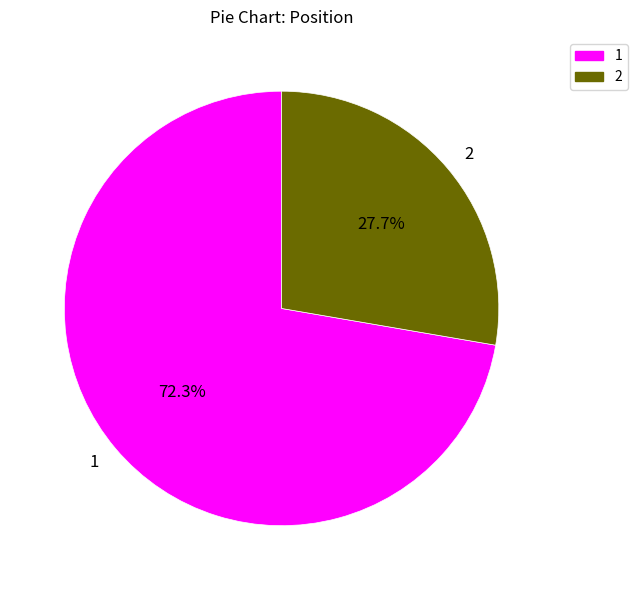

Does 1 represent more than half of the total?

Yes